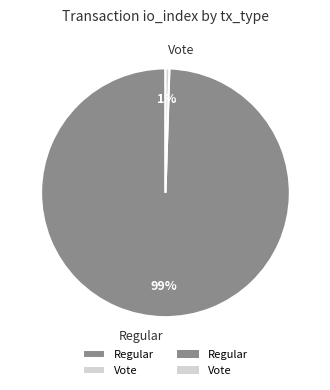

How many slices are in this pie chart?

2